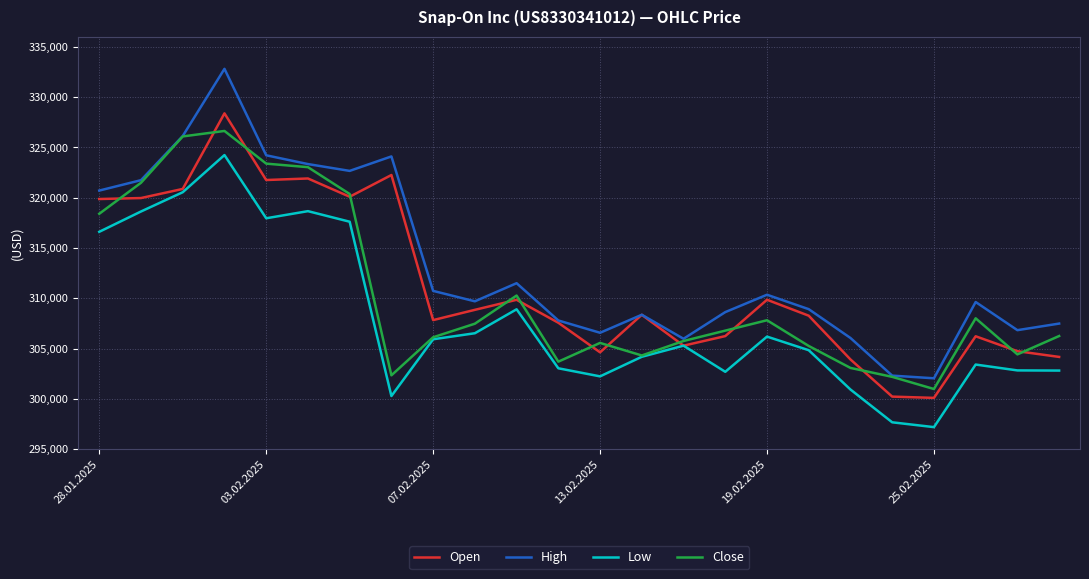

Which series has the widest spread of values?

High